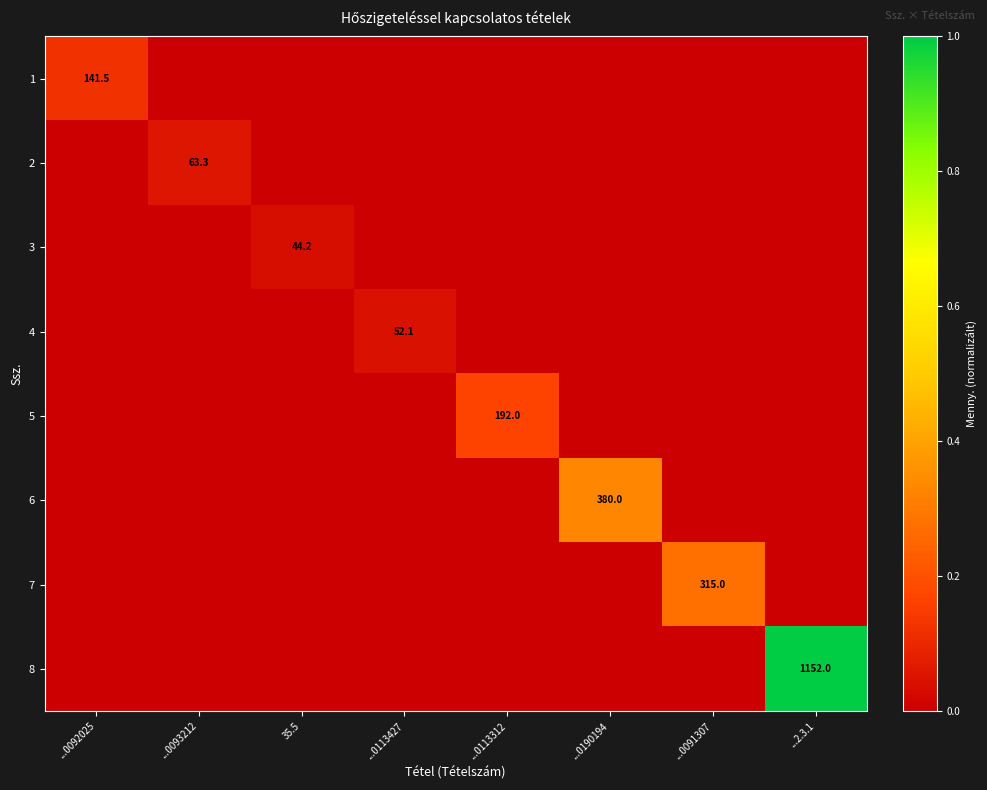

How many data points in 8 are above 0?

1